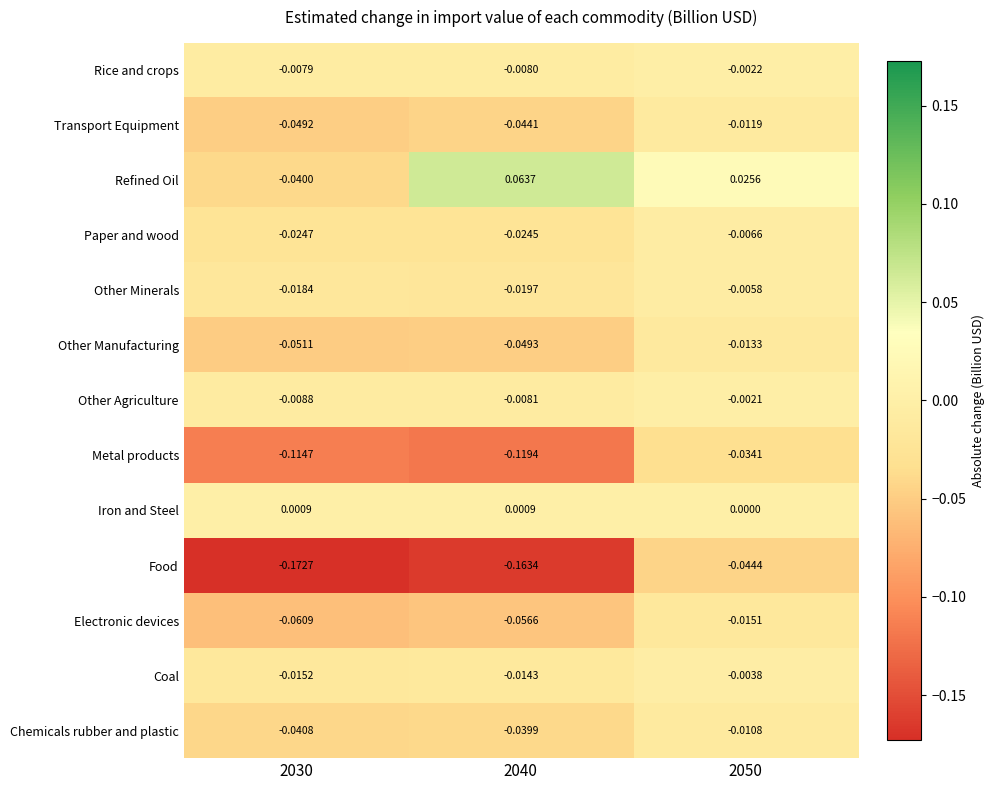

At 2050, list the series in order from largest to smallest.

Refined Oil, Iron and Steel, Other Agriculture, Rice and crops, Coal, Other Minerals, Paper and wood, Chemicals rubber and plastic, Transport Equipment, Other Manufacturing, Electronic devices, Metal products, Food